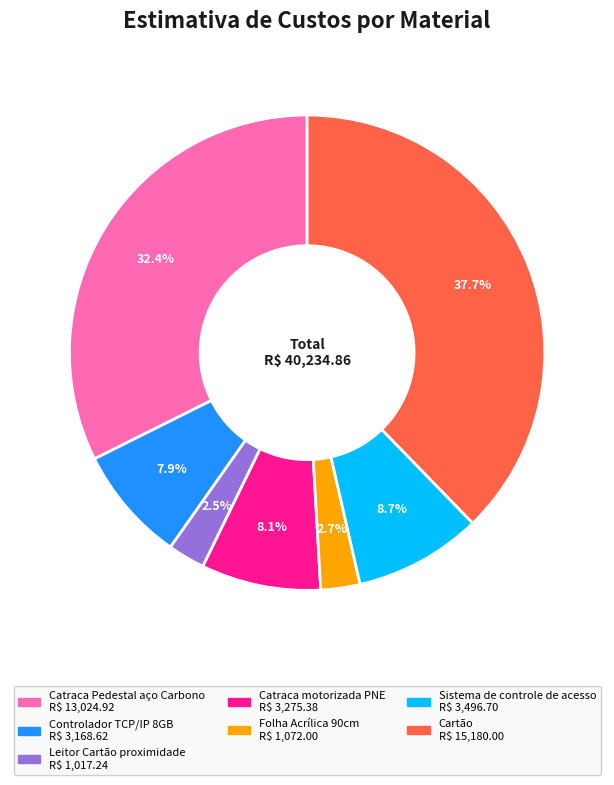

How many segments does this pie chart have?

7